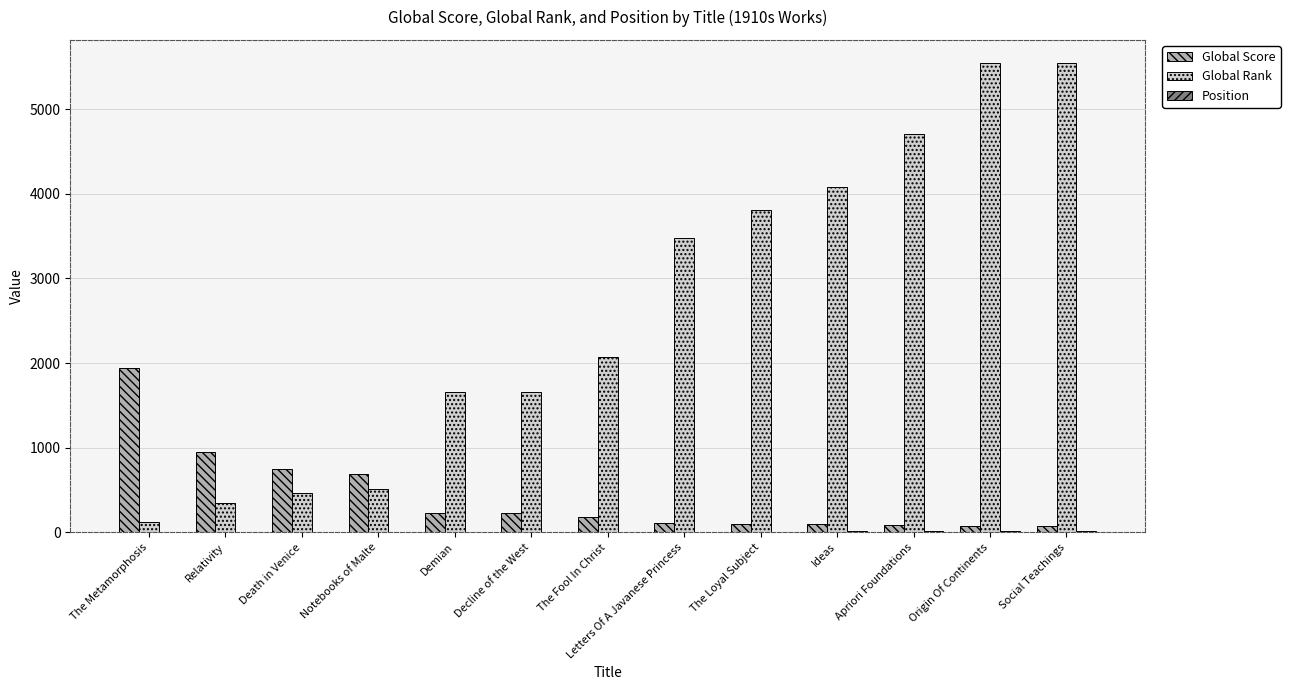

What is the average value of the Global Rank series?

2616